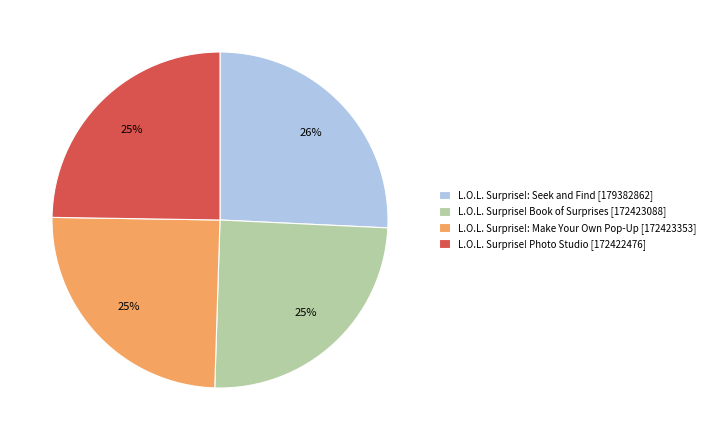

Count the number of slices in the pie.

4